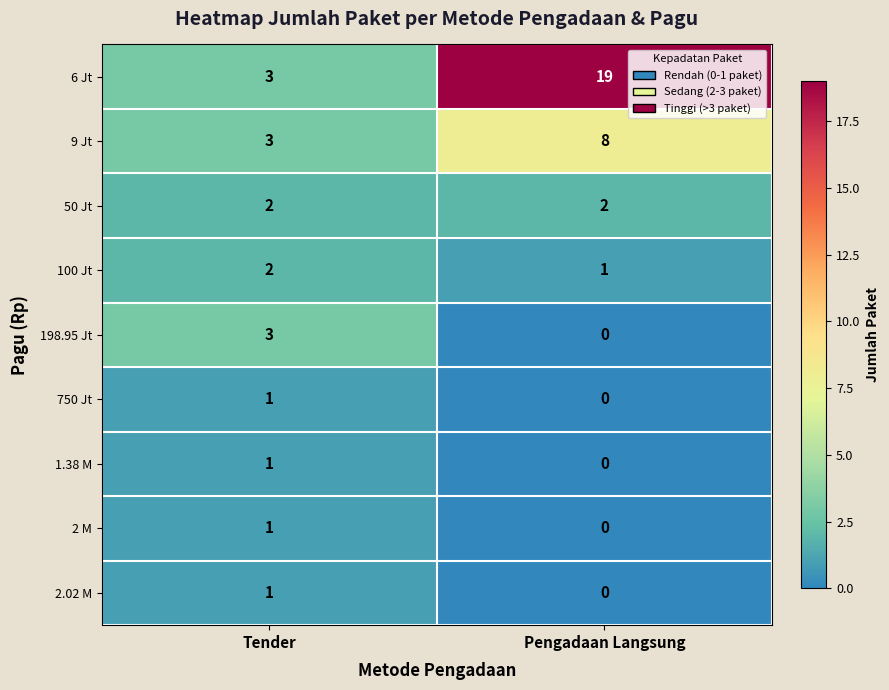

What is the sum of all 198.95 Jt values?

3